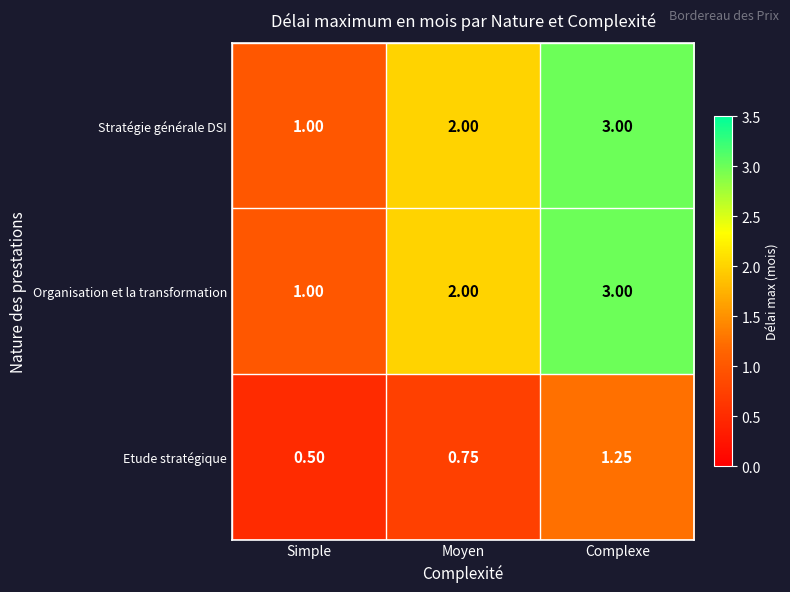

Rank the categories by Etude stratégique value from highest to lowest.

Complexe, Moyen, Simple